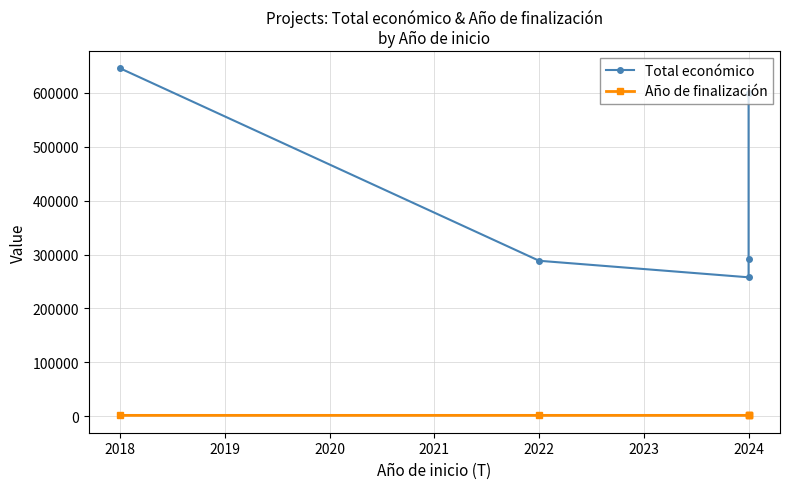

How many lines are shown in the chart?

2